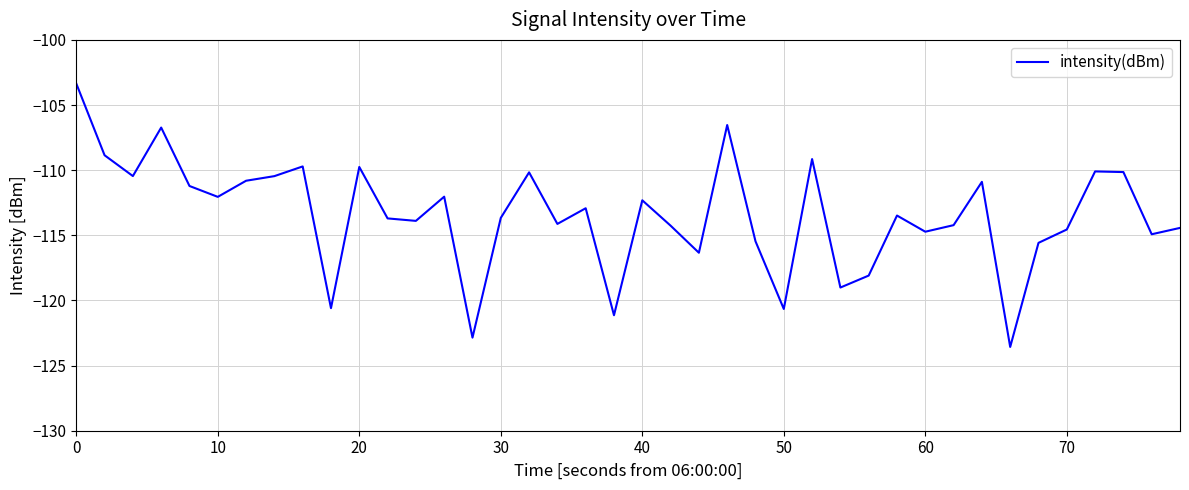

What is the smallest value displayed?

-123.6